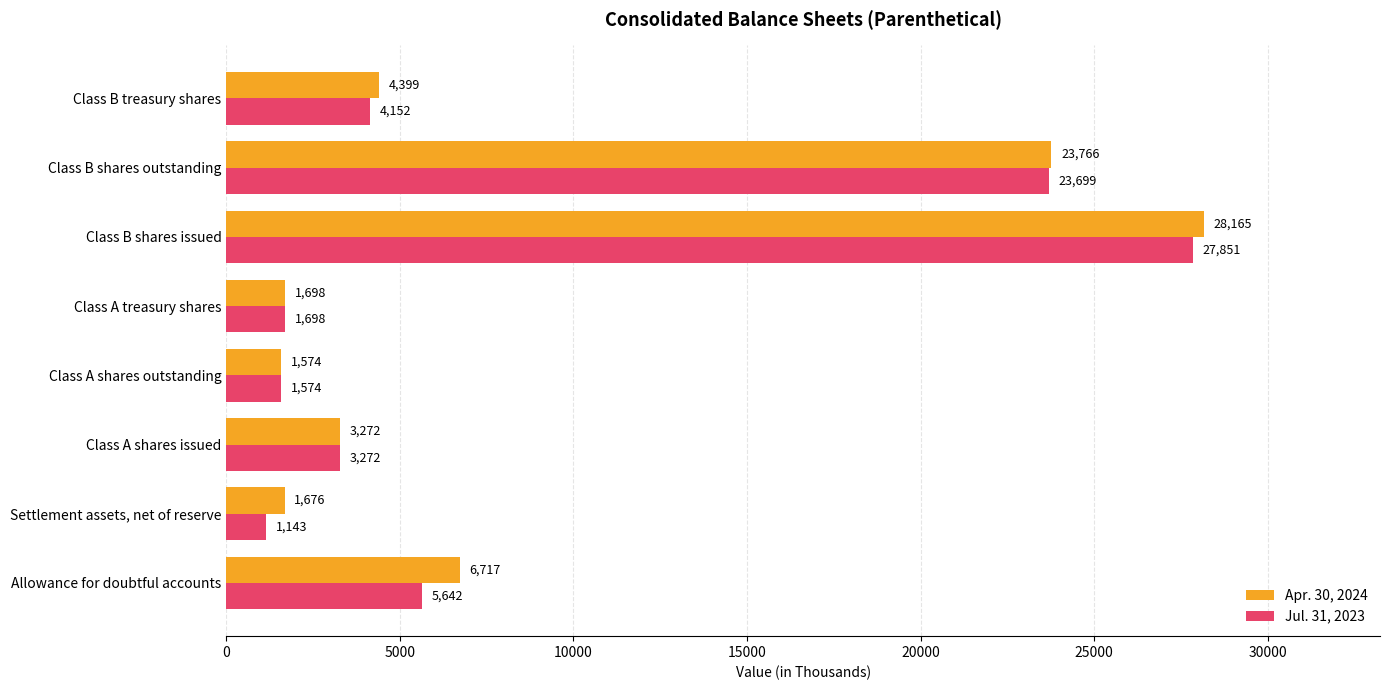

Which series has the largest total across all categories?

Apr. 30, 2024